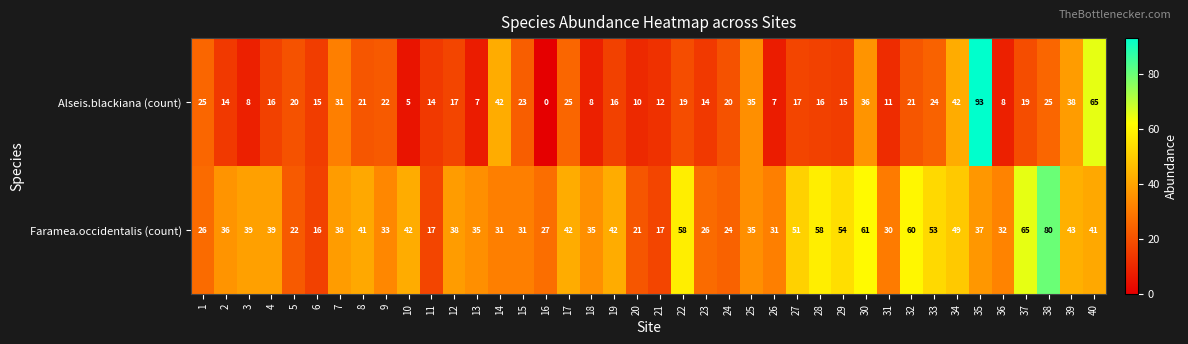

Between 21 and 25, which series saw the biggest shift?

Alseis.blackiana (count)